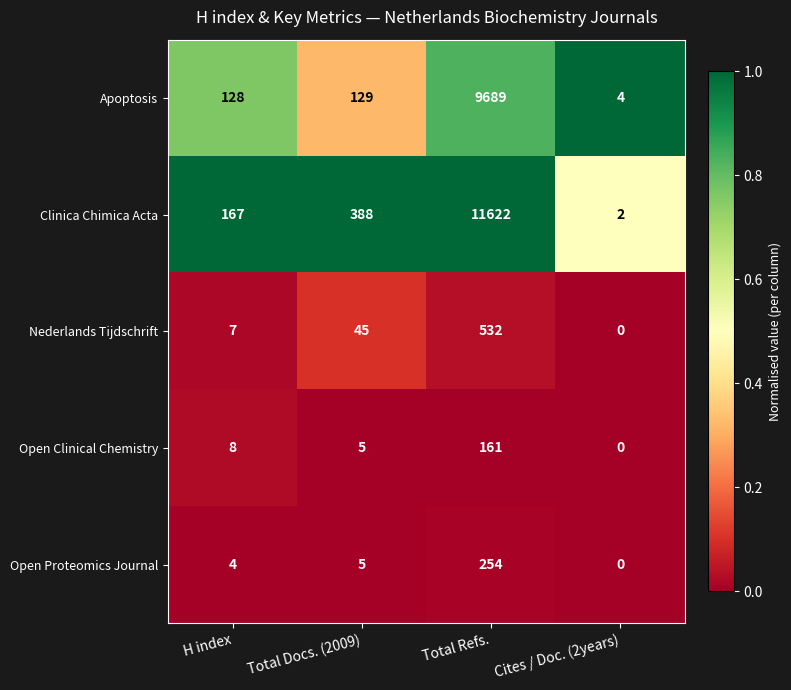

Which series changed the most between Total Docs. (2009) and Cites / Doc. (2years)?

Clinica Chimica Acta